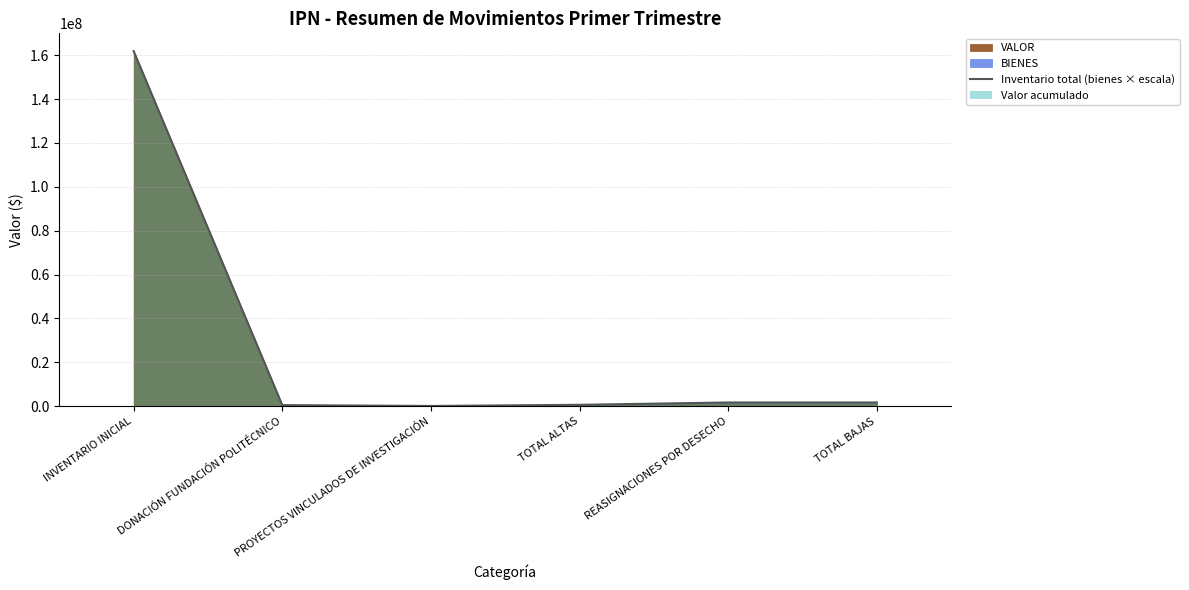

Does the chart have visible grid lines?

Yes